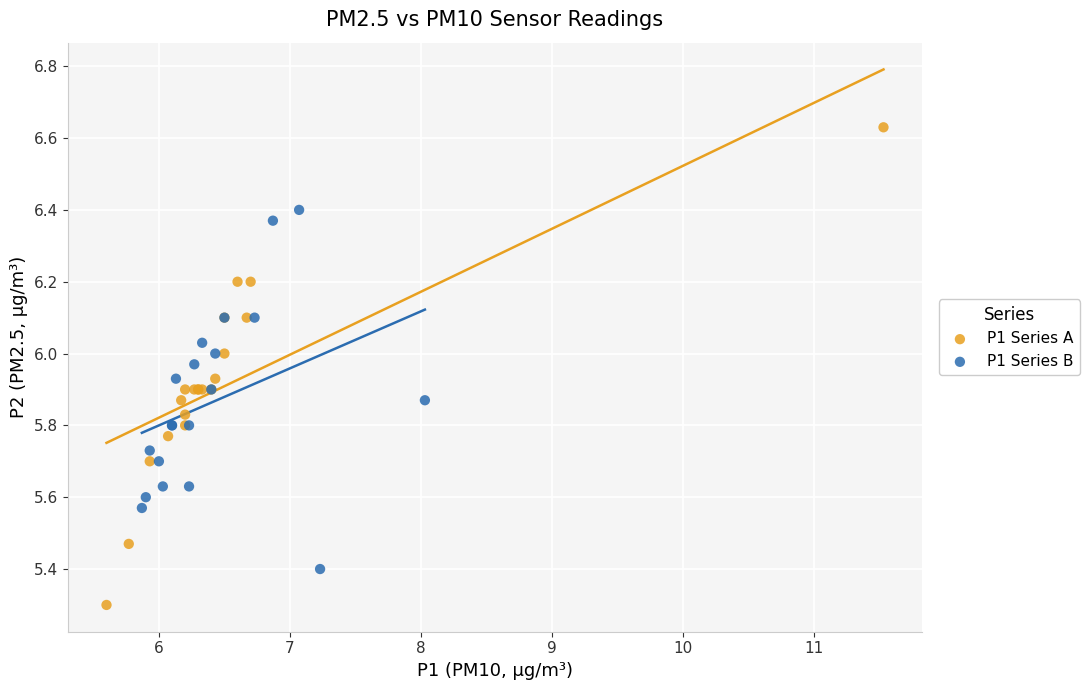

Which series has the largest Y range (max minus min)?

P1 Series A